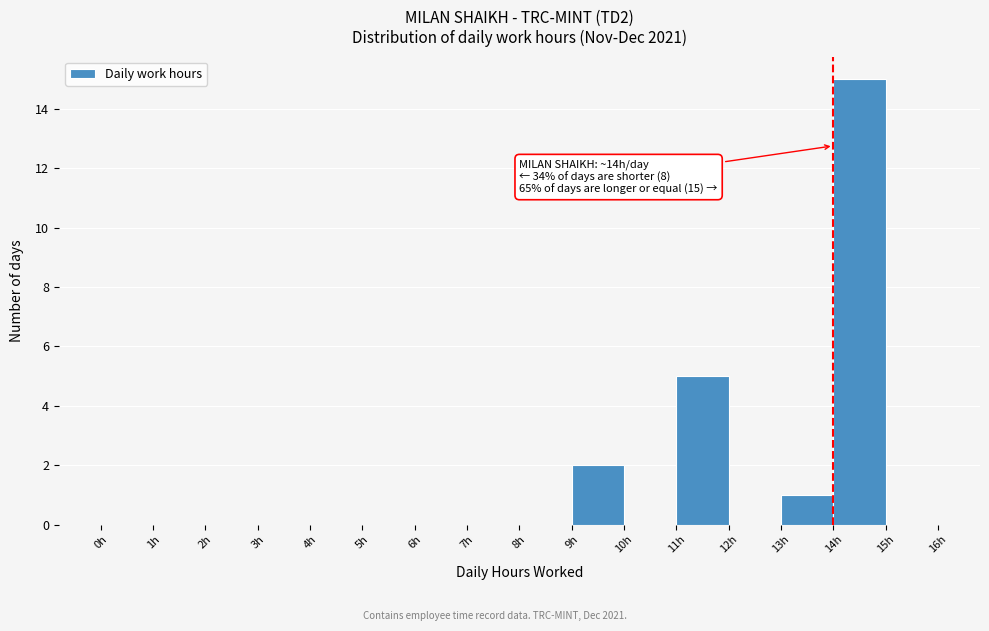

Which range on the x-axis has the tallest bar?

14 to 15